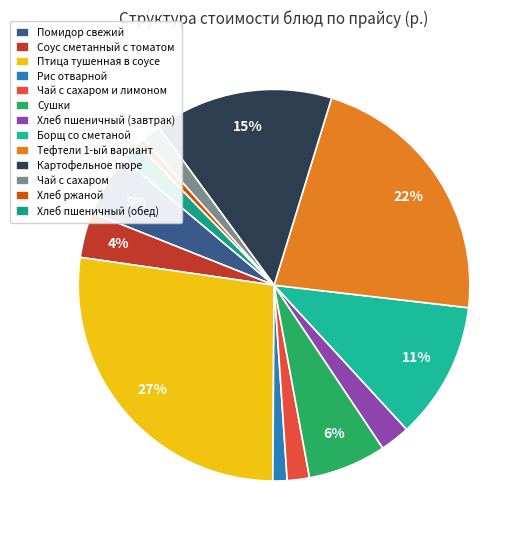

To the nearest percent, what is the combined percentage of Рис отварной and Сушки?

8%